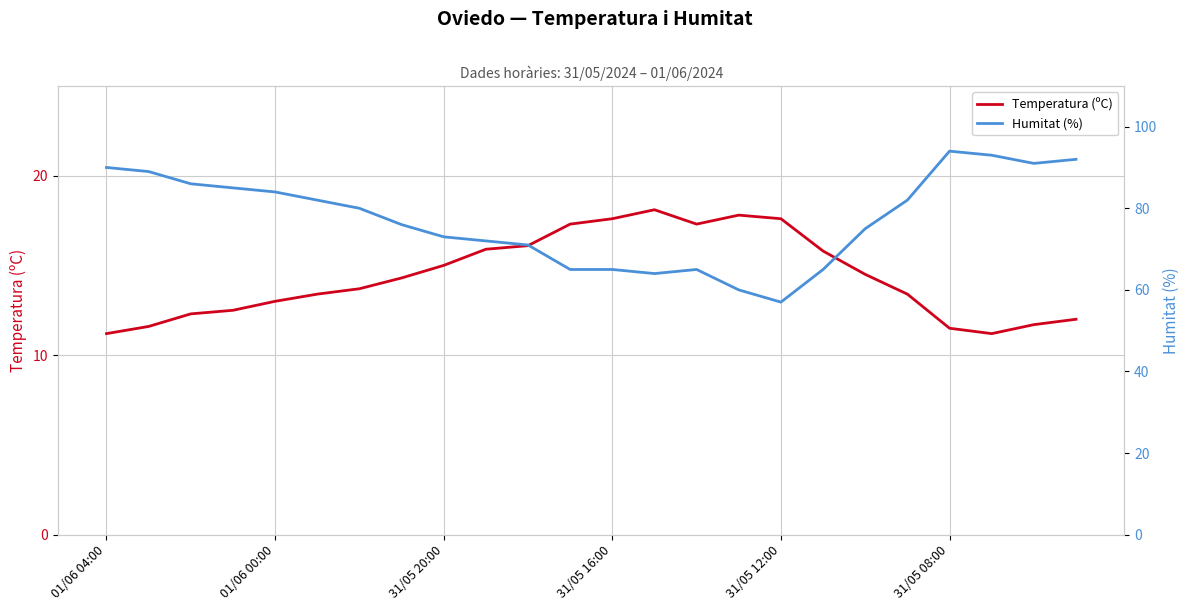

How many values in the Temperatura (ºC) series exceed 14?

12